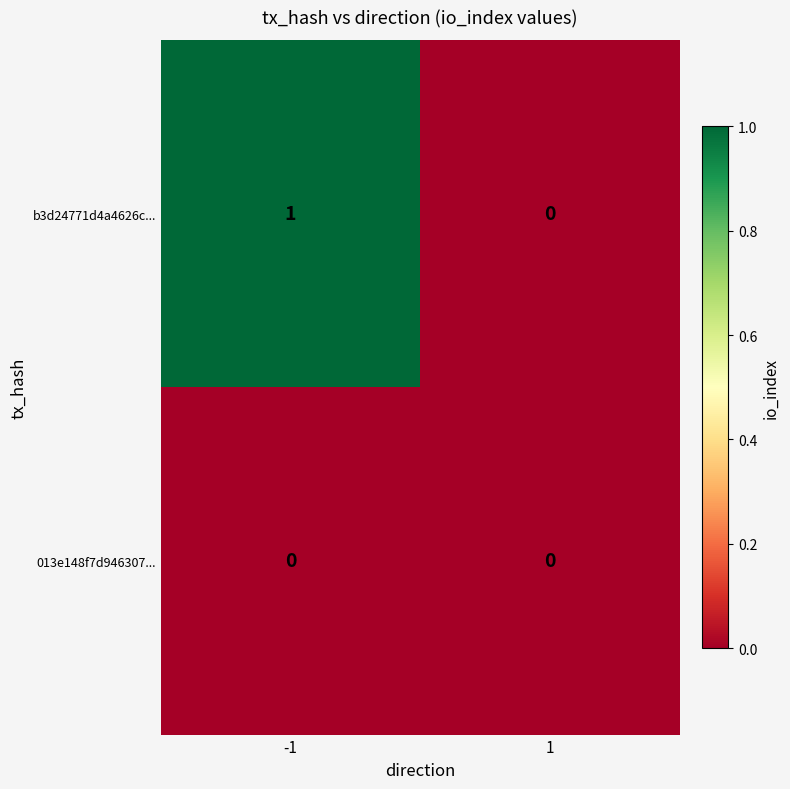

Rank the series by their maximum value, from highest to lowest.

b3d24771d4a4626c..., 013e148f7d946307...